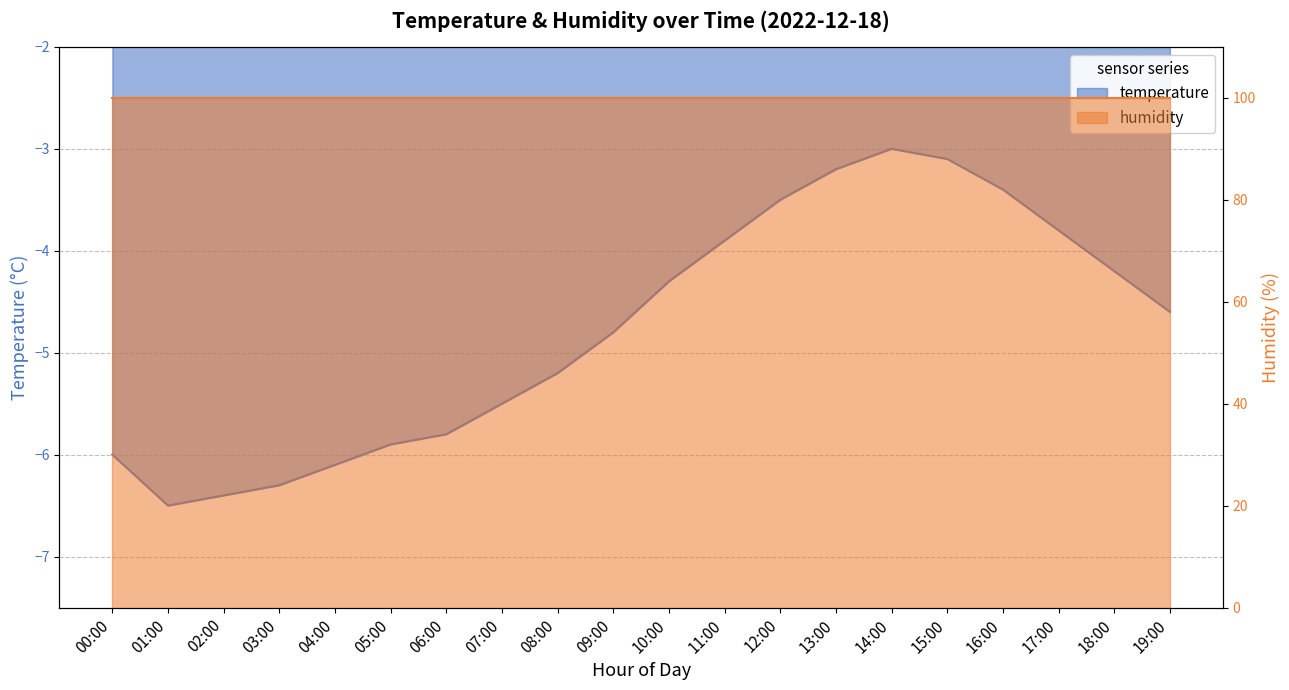

How many points are lower than both their immediate neighbors (excluding endpoints)?

1